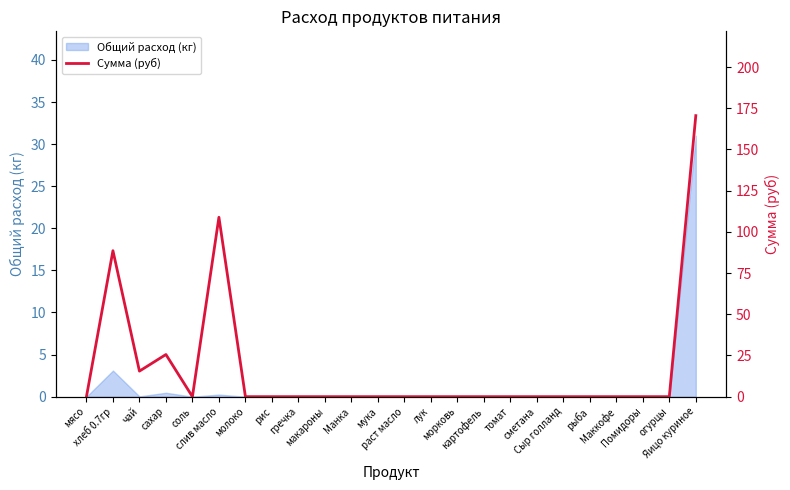

What position from the left is Яицо куриное?

24